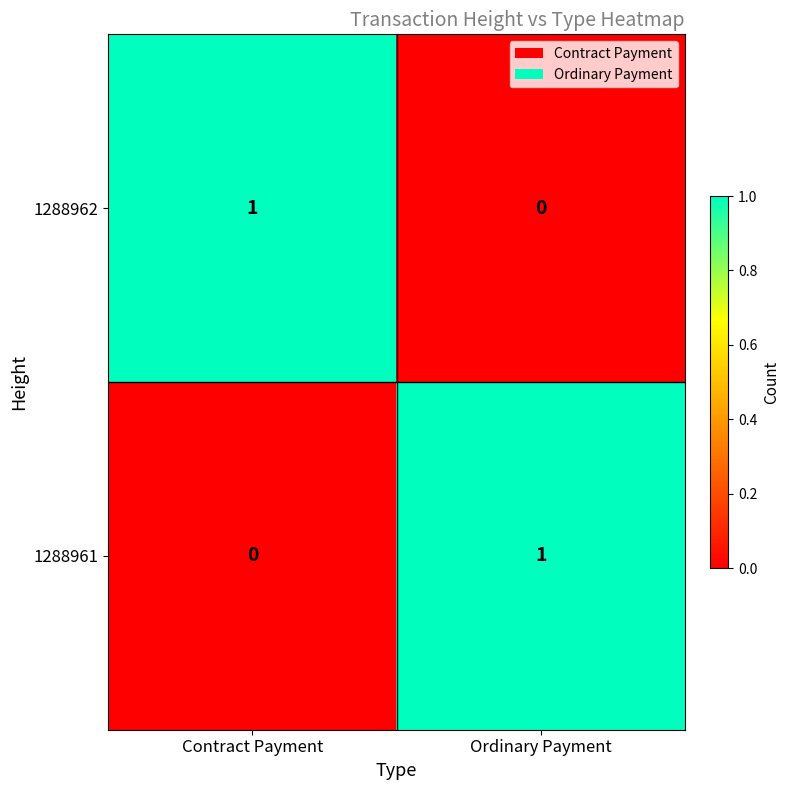

How many data points in 1288962 are less than 1?

1